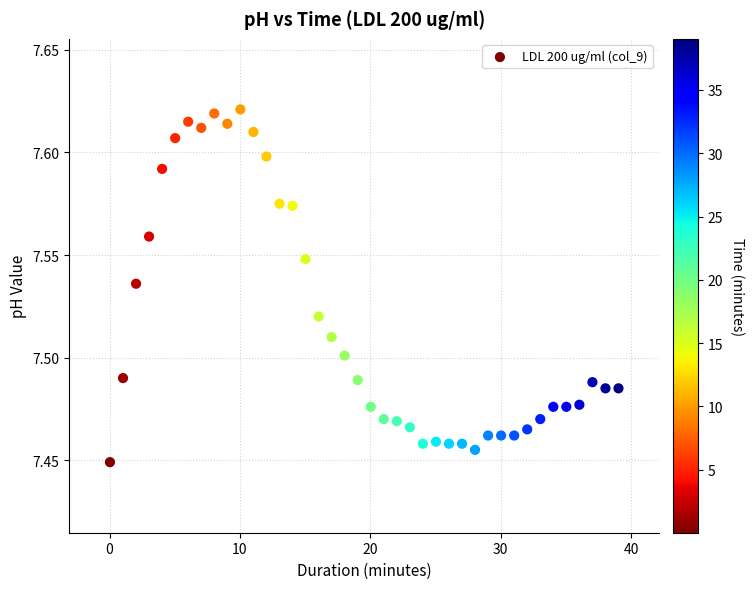

What is the range of X values (max minus min)?

39.0